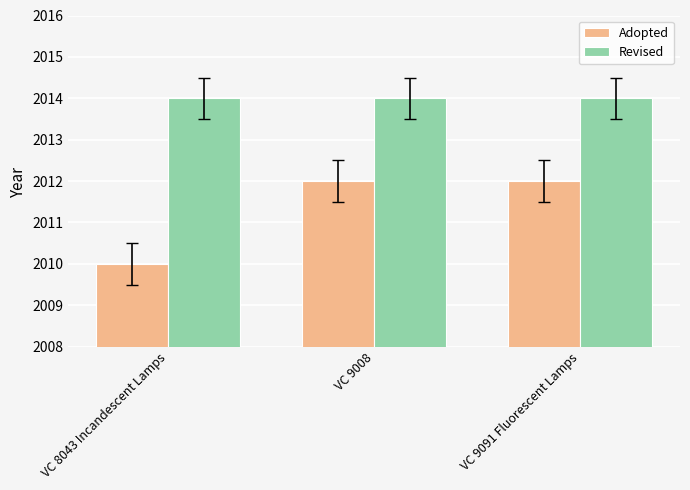

What is the greatest value displayed?

2014